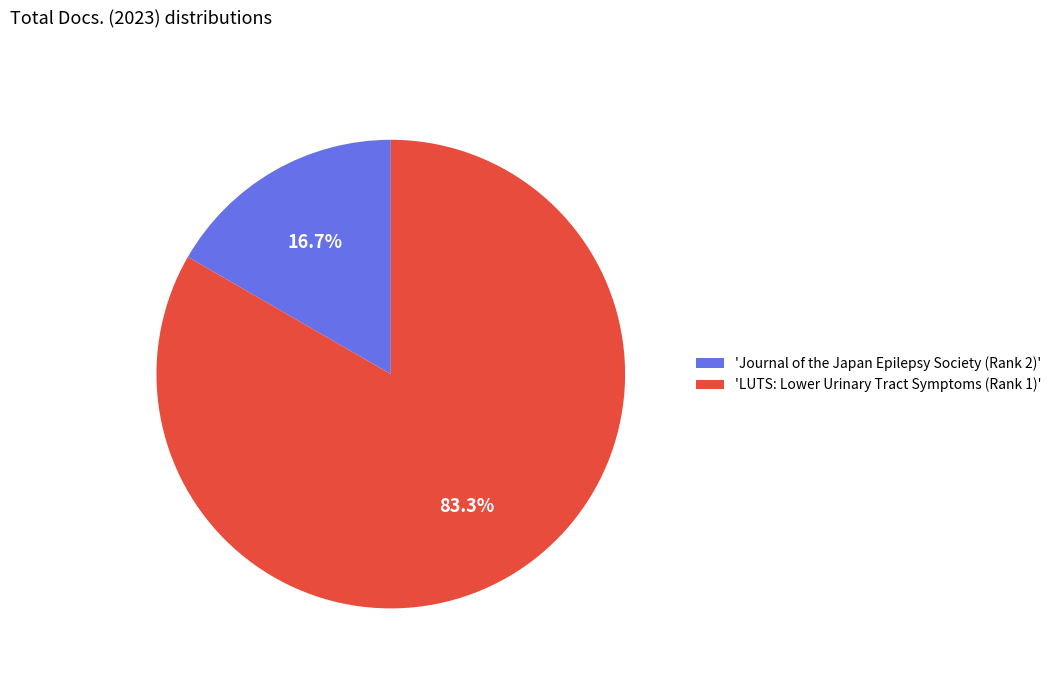

How many segments does this pie chart have?

2